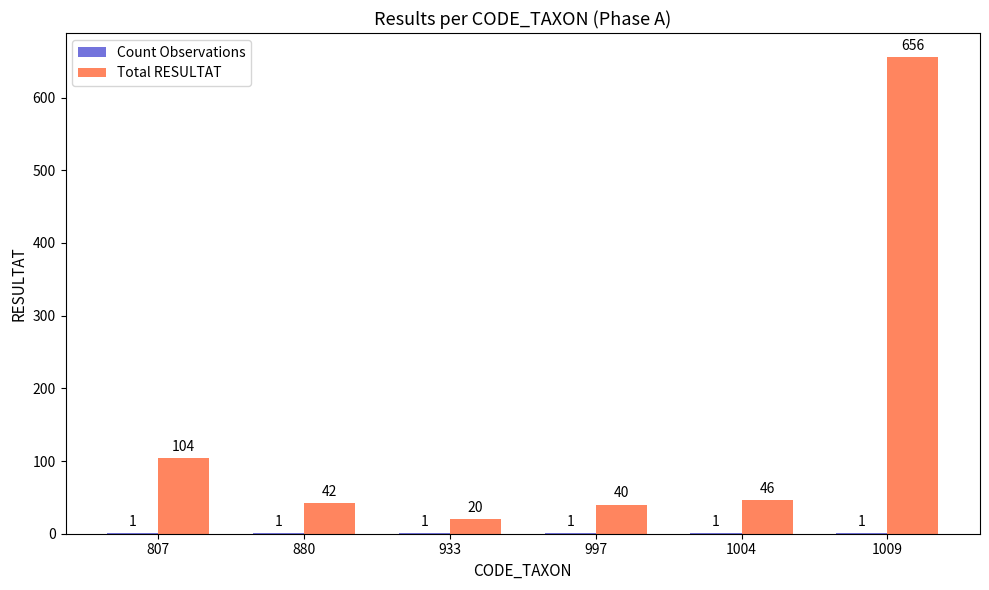

At which category does the chart reach its peak across all series?

1009